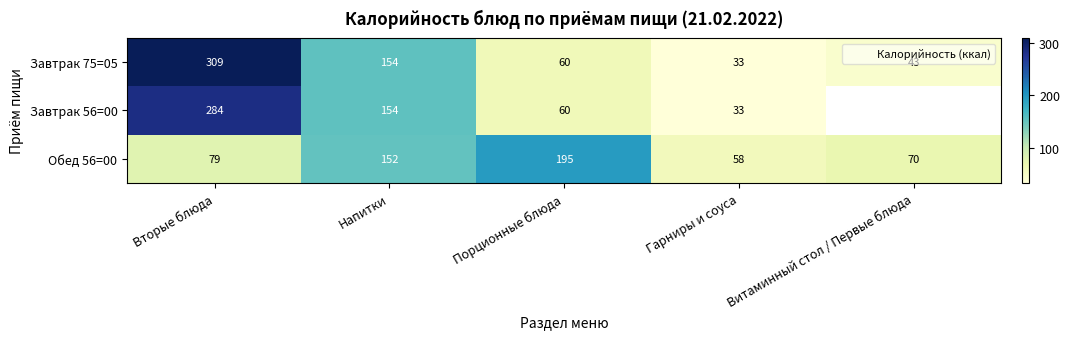

Which series has the largest range (max minus min)?

Завтрак 75=05